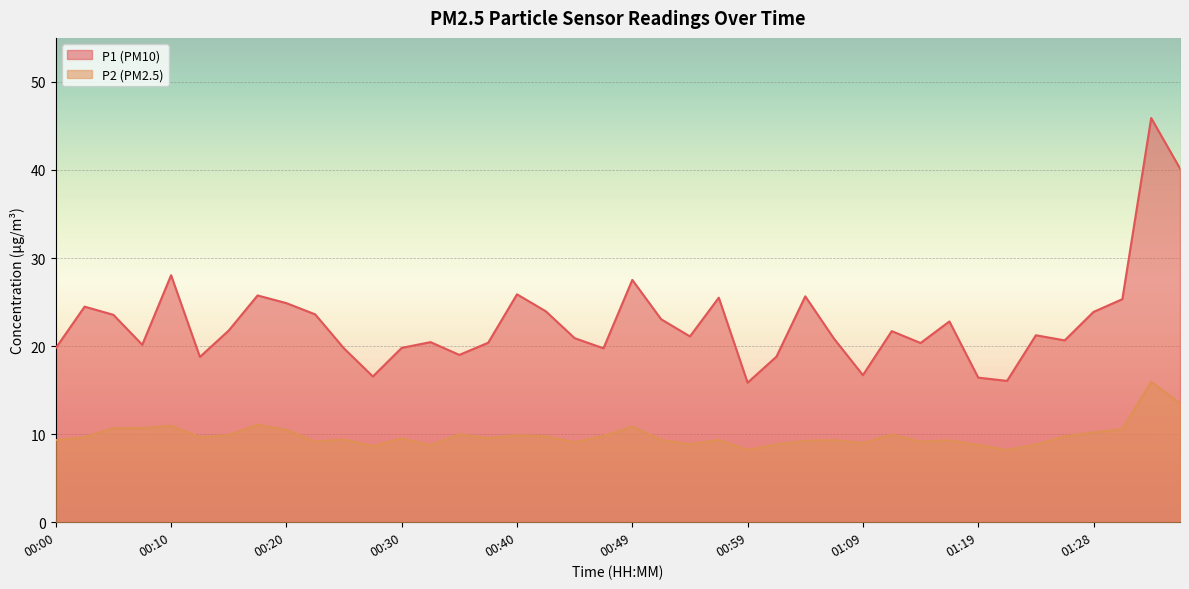

Rank the series by their average value, from highest to lowest.

P1 (PM10), P2 (PM2.5)